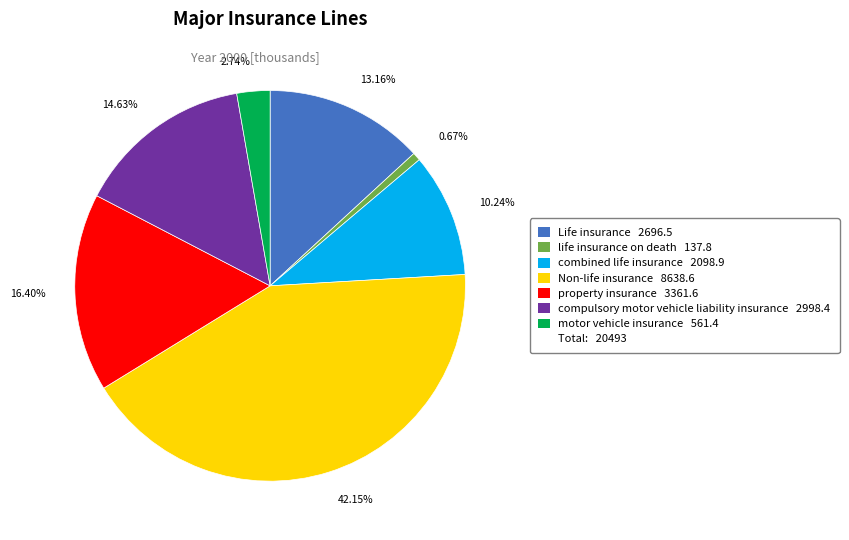

Is there any slice that represents more than half of the pie?

No